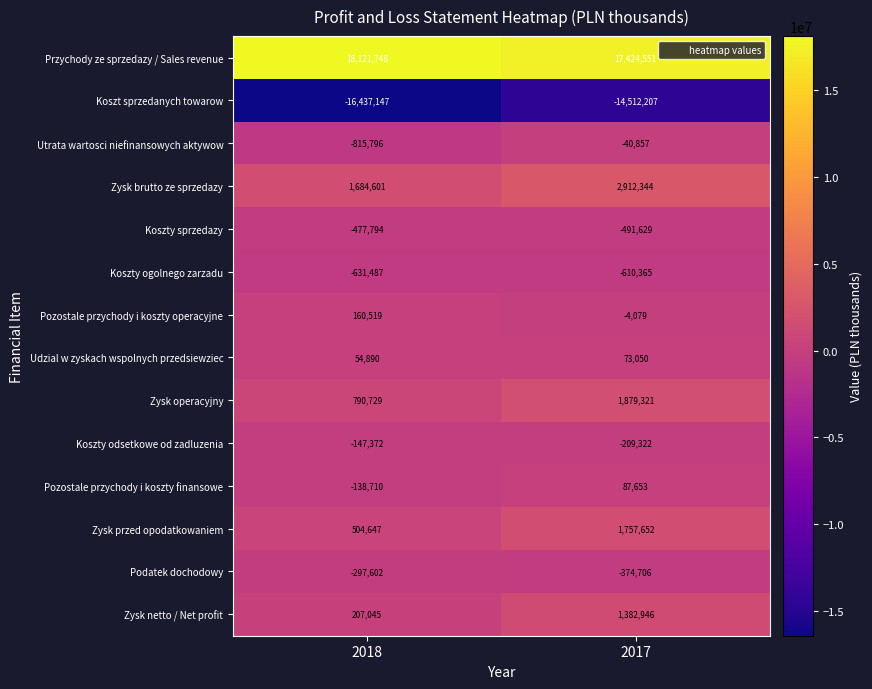

What is the spread (max minus min) of values at 2018?

34558895